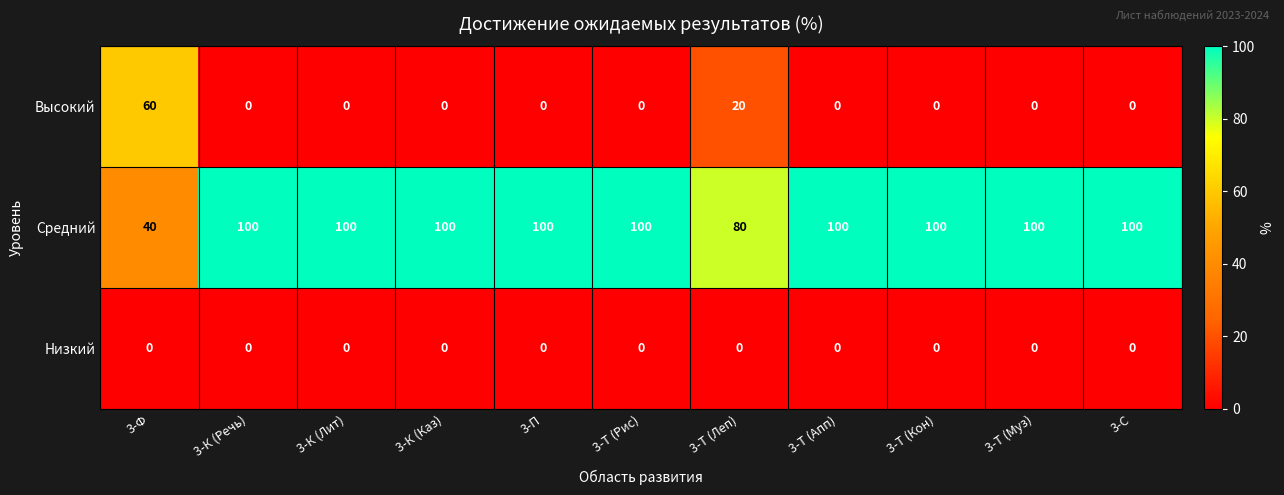

What is the difference between the highest and lowest values at 3-Т (Апп)?

100